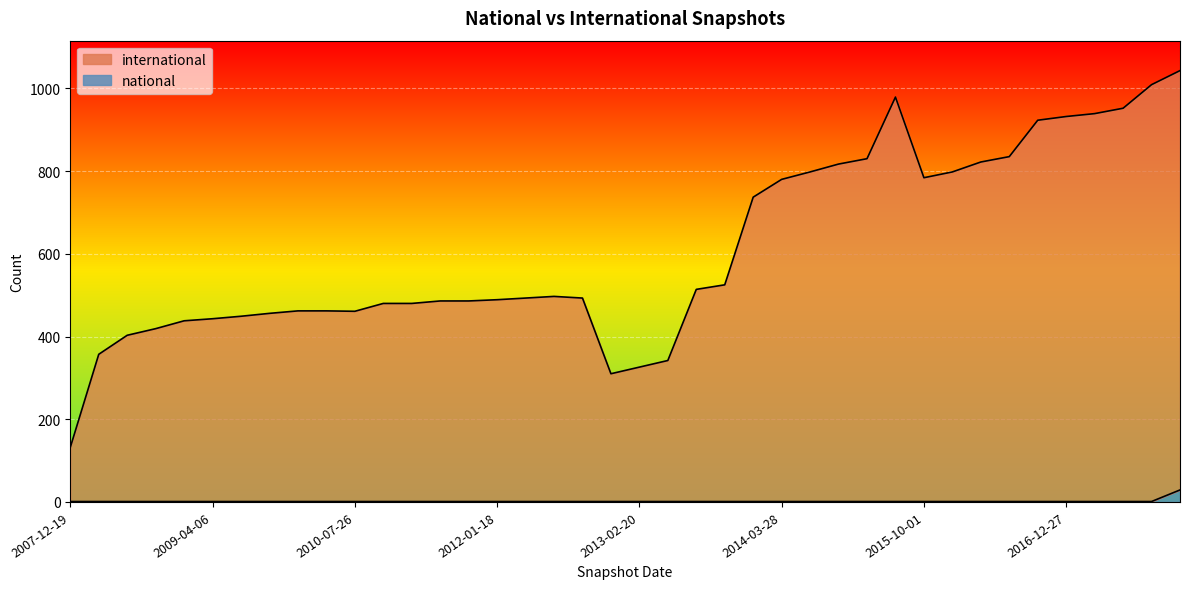

True or false: national has a value of 1 at 2013-07-09.

False